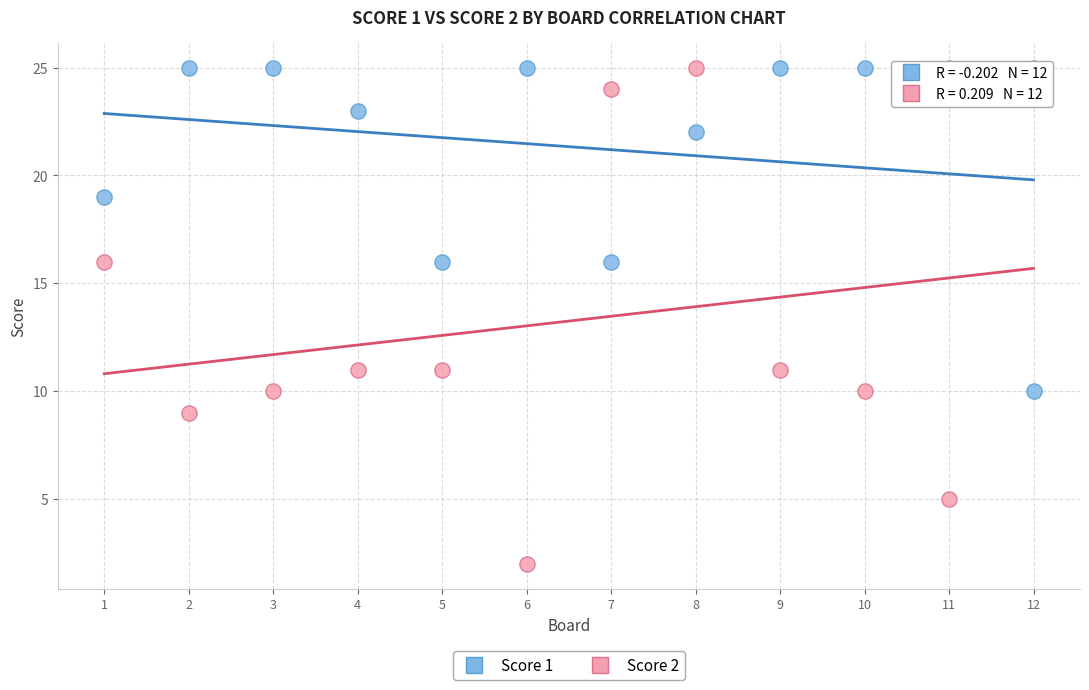

Which series reaches the minimum Y coordinate?

Score 2